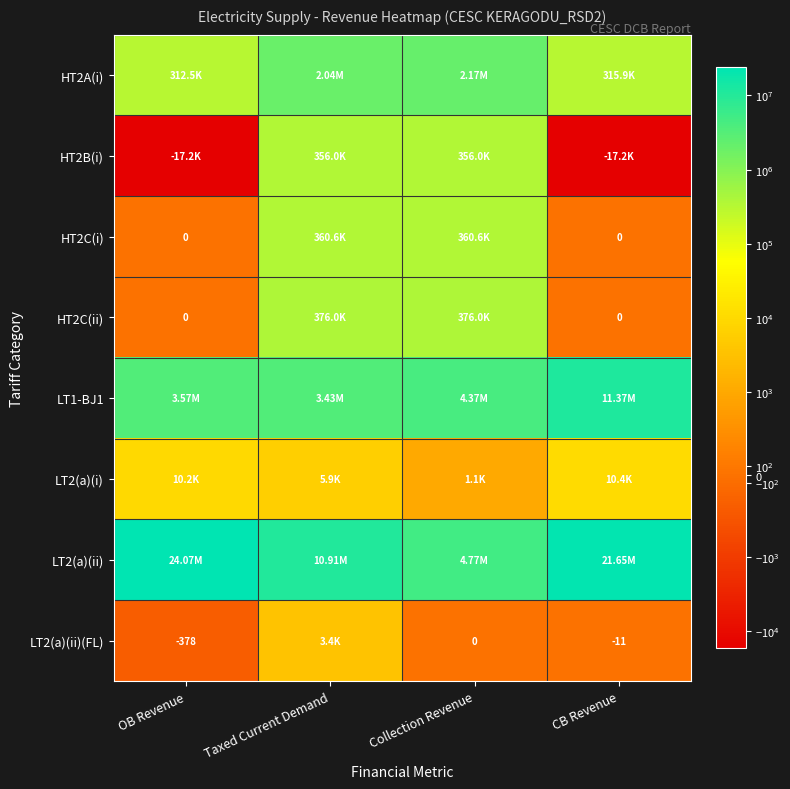

Which series has the largest range (max minus min)?

LT2(a)(ii)